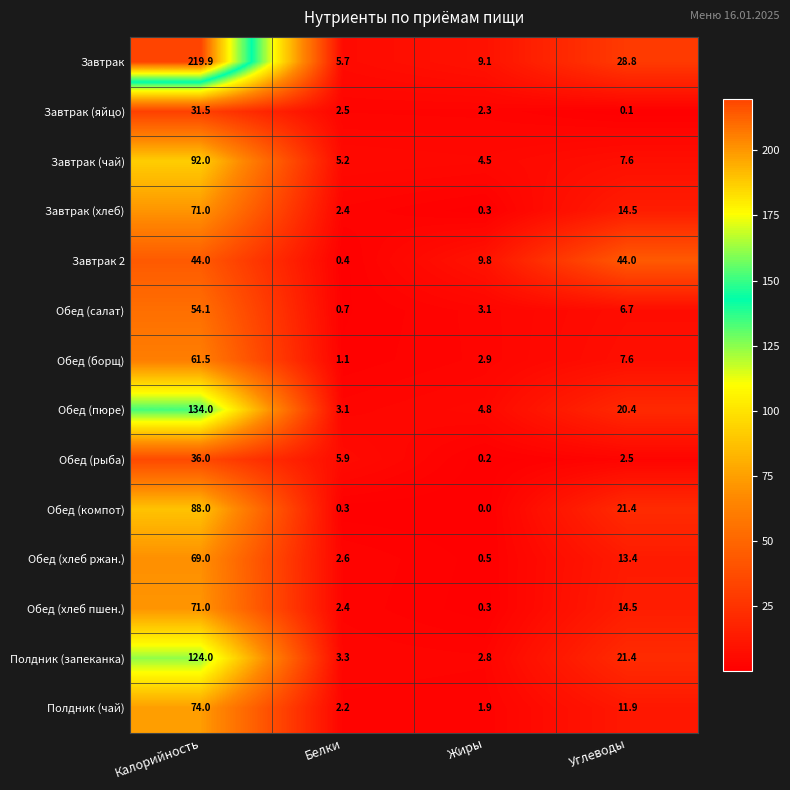

What is the difference between the maximum and minimum values in the Завтрак (яйцо) series?

31.4